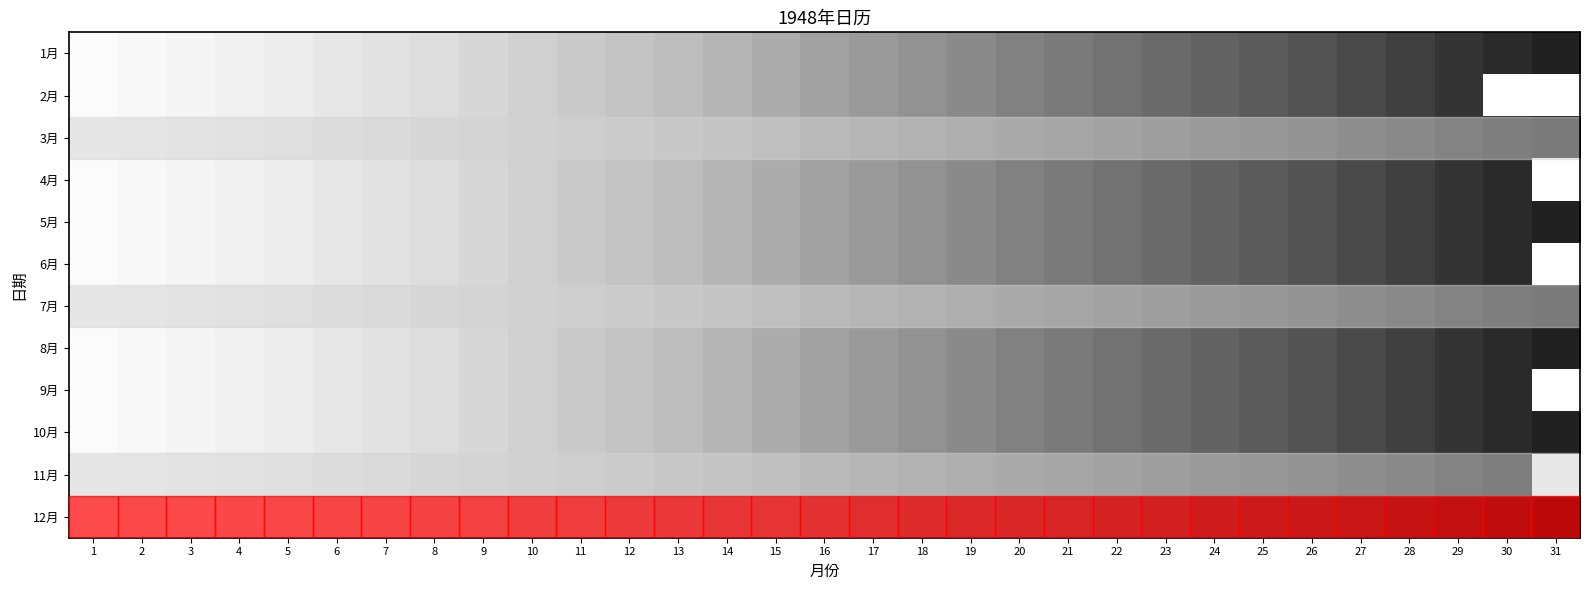

What is the sum of all 10月 values?

496.0